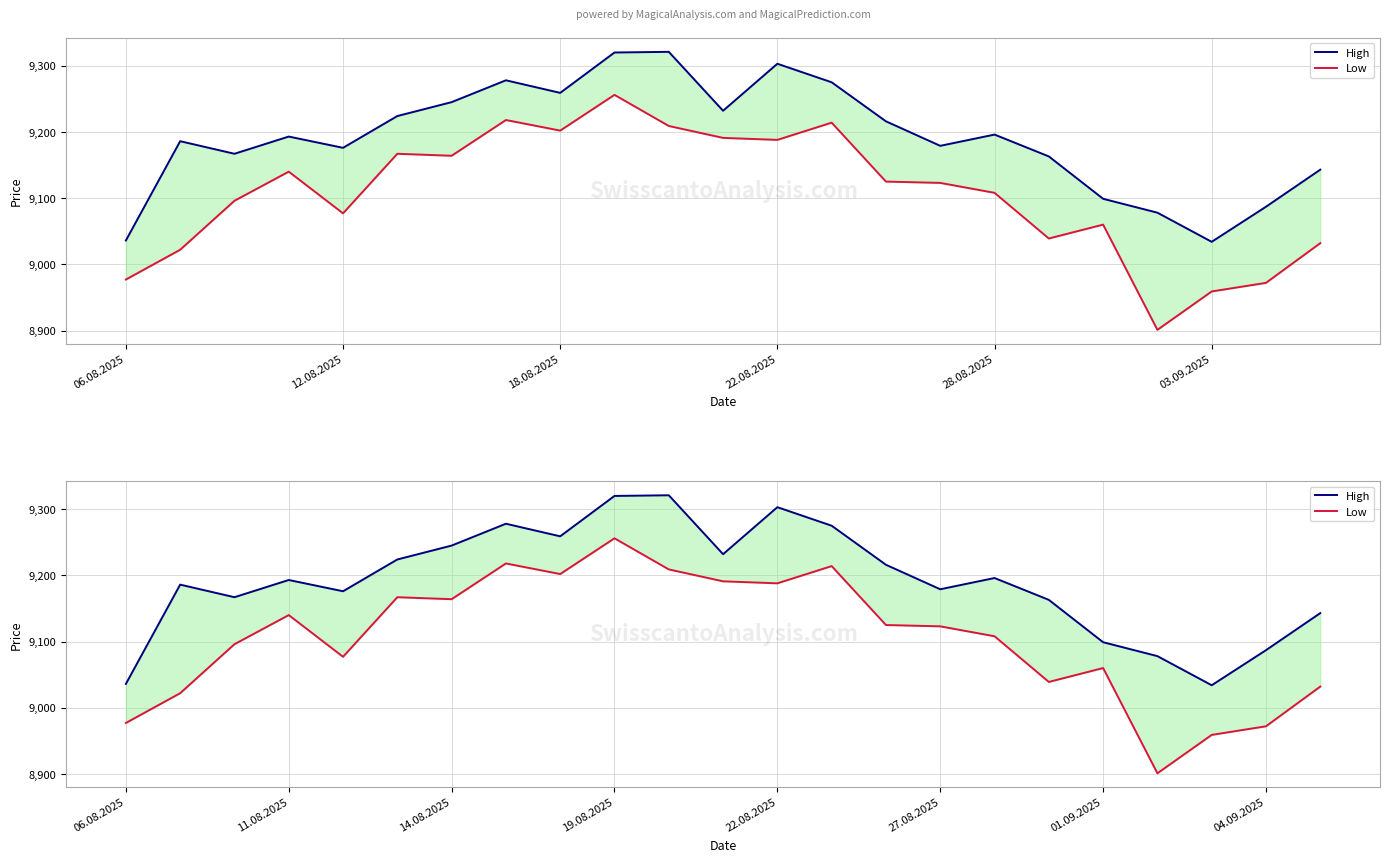

What is the sum of all Low values?

209440